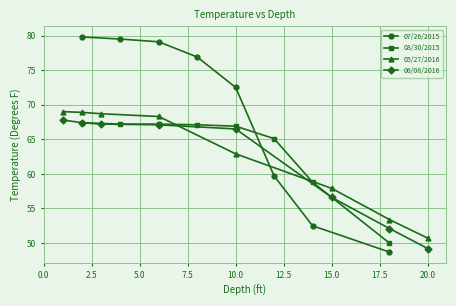

True or false: 07/26/2015 and 08/30/2015 intersect in this chart.

True